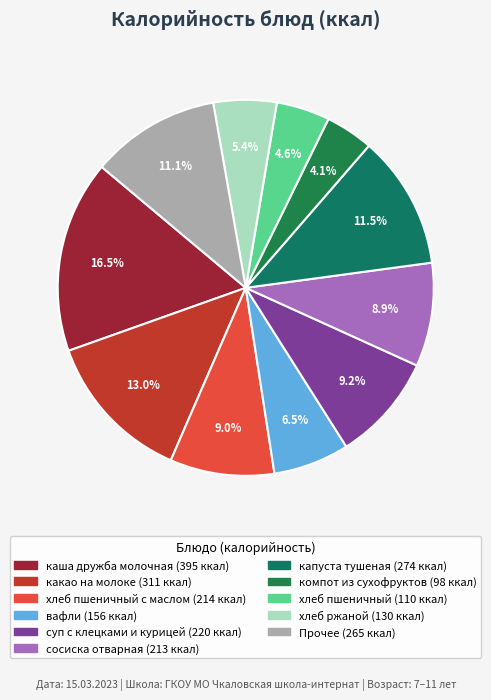

How many slices are in this pie chart?

11